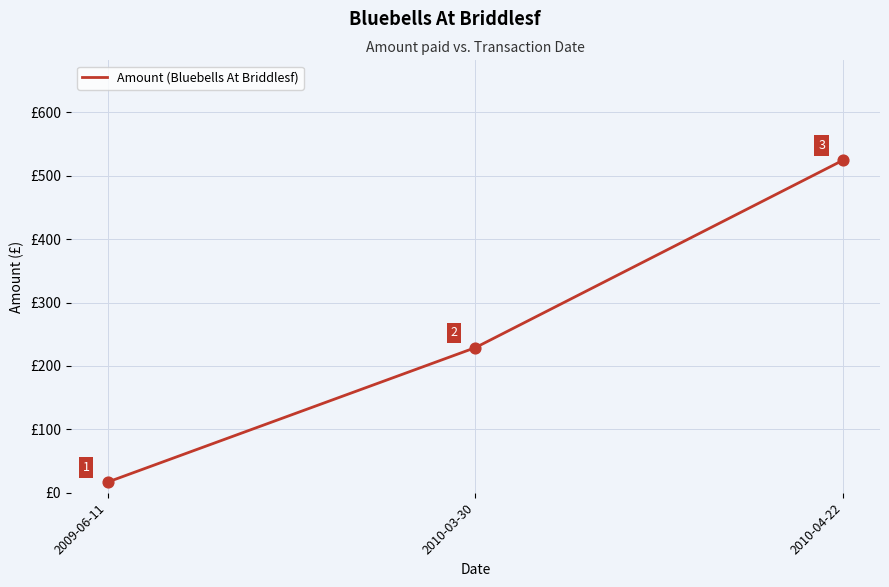

Which has a higher value, 2009-06-11 or 2010-04-22?

2010-04-22